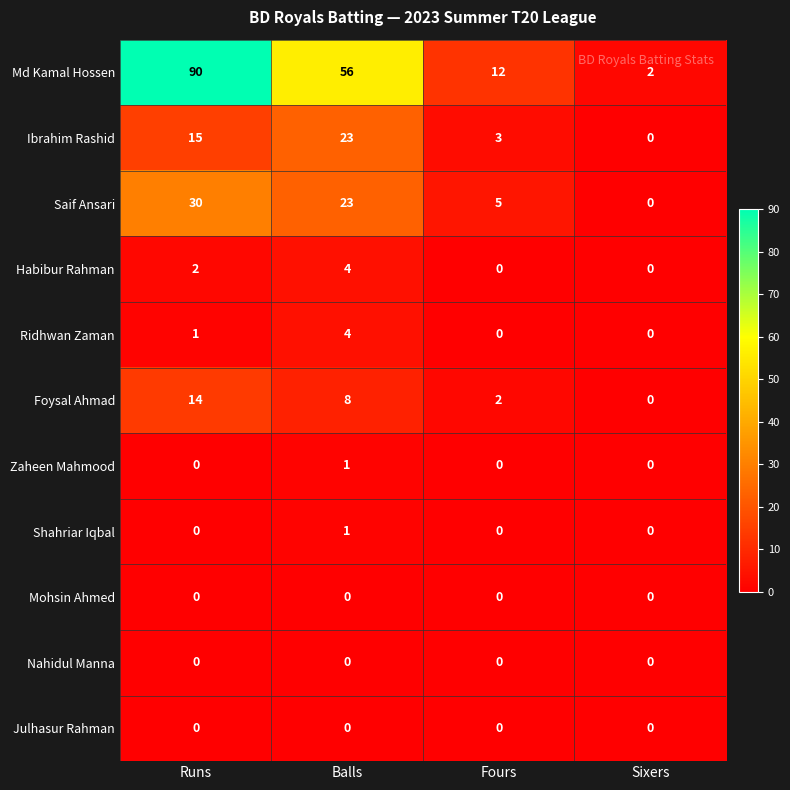

What is the spread (max minus min) of values at Fours?

12